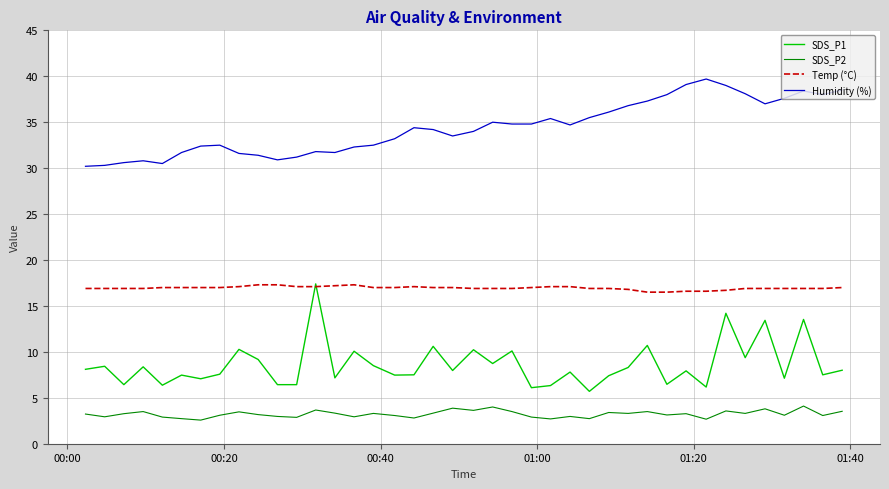

True or false: SDS_P2 and SDS_P1 cross at least once.

False